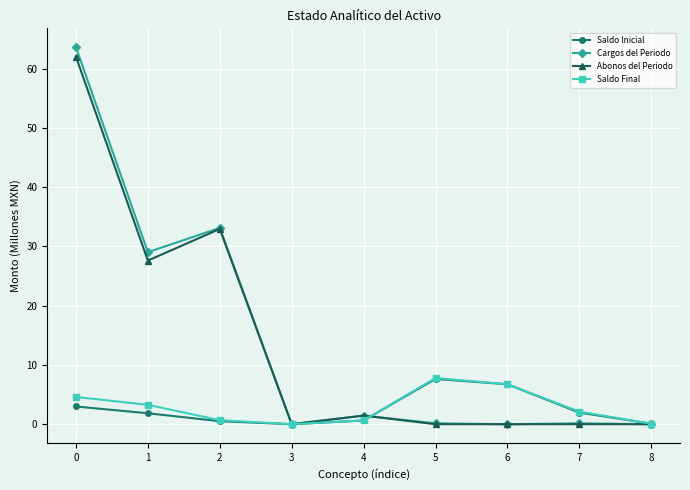

Which series has the largest range (max minus min)?

Cargos del Periodo